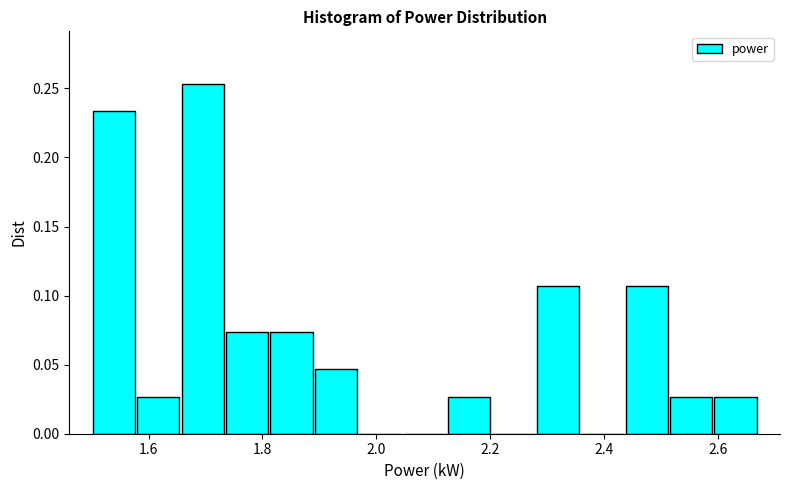

Read against the x-axis, roughly where is the centre of the tallest bar?

1.70